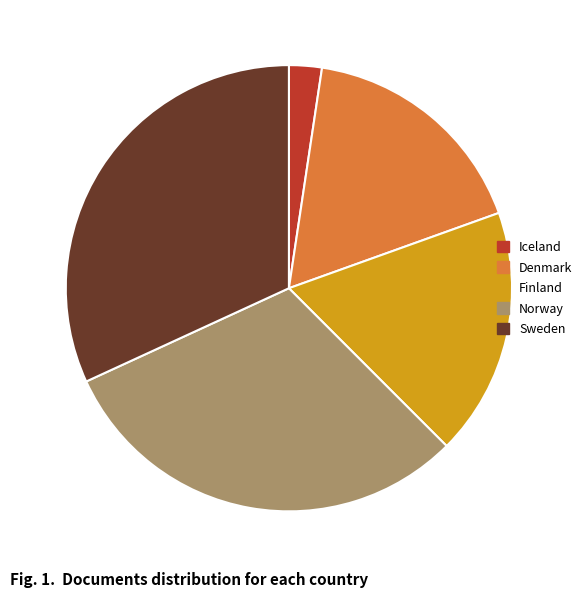

How many slices are in this pie chart?

5